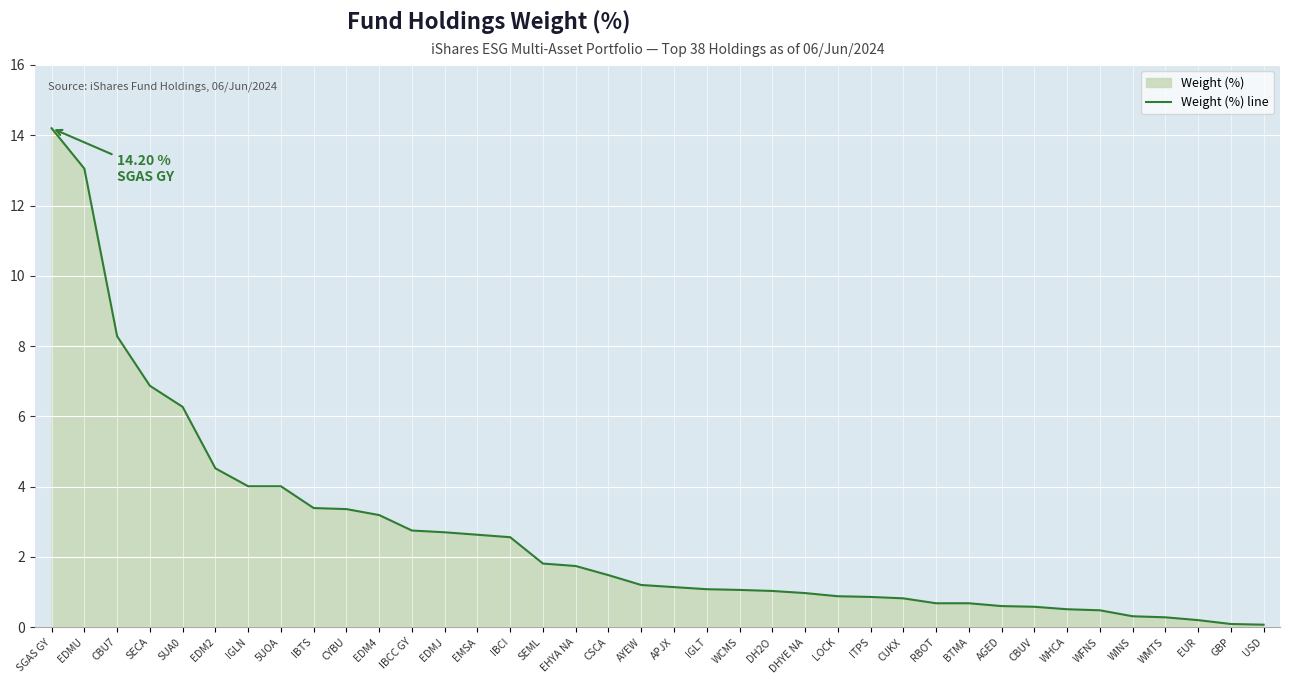

Reading right to left, transcribe all the data shown in this chart.

USD=0.1	GBP=0.1	EUR=0.2	WMTS=0.3	WINS=0.3	WFNS=0.5	WHCA=0.5	CBUV=0.6	AGED=0.6	BTMA=0.7	RBOT=0.7	CUKX=0.8	ITPS=0.9	LOCK=0.9	DHYE NA=1.0	DH2O=1.0	WCMS=1.1	IGLT=1.1	APJX=1.1	AYEW=1.2	CSCA=1.5	EHYA NA=1.7	SEML=1.8	IBCI=2.6	EMSA=2.6	EDMJ=2.7	IBCC GY=2.8	EDM4=3.2	CYBU=3.4	IBTS=3.4	5UOA=4.0	IGLN=4.0	EDM2=4.5	SUA0=6.3	SECA=6.9	CBU7=8.3	EDMU=13.1	SGAS GY=14.2